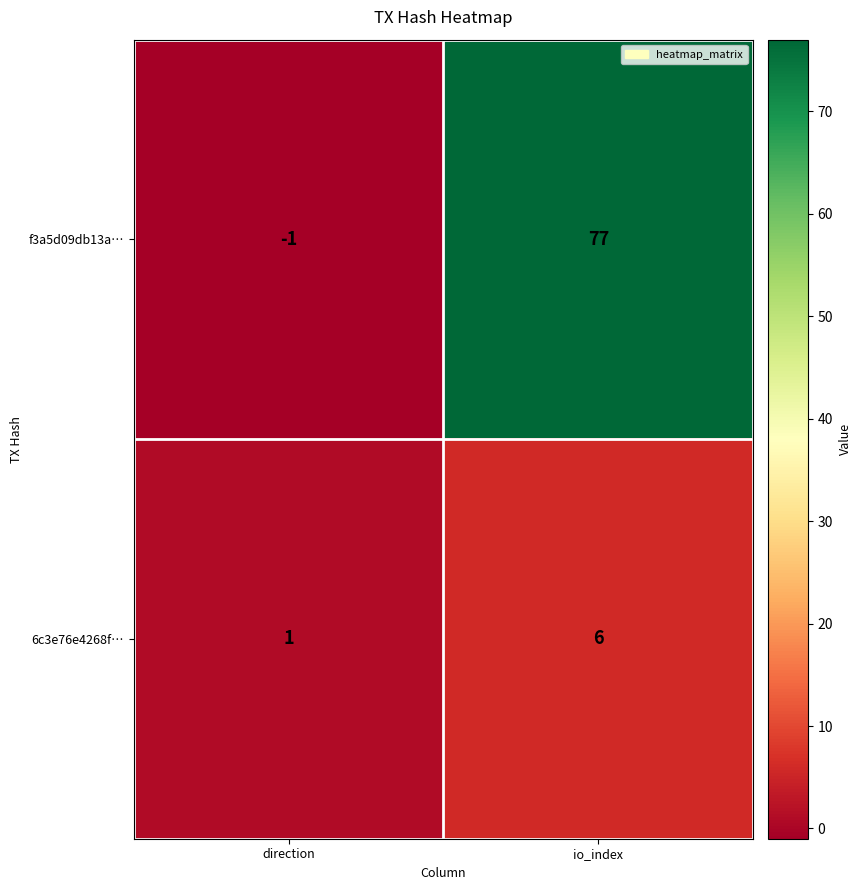

What is the difference between the highest and lowest values at direction?

2